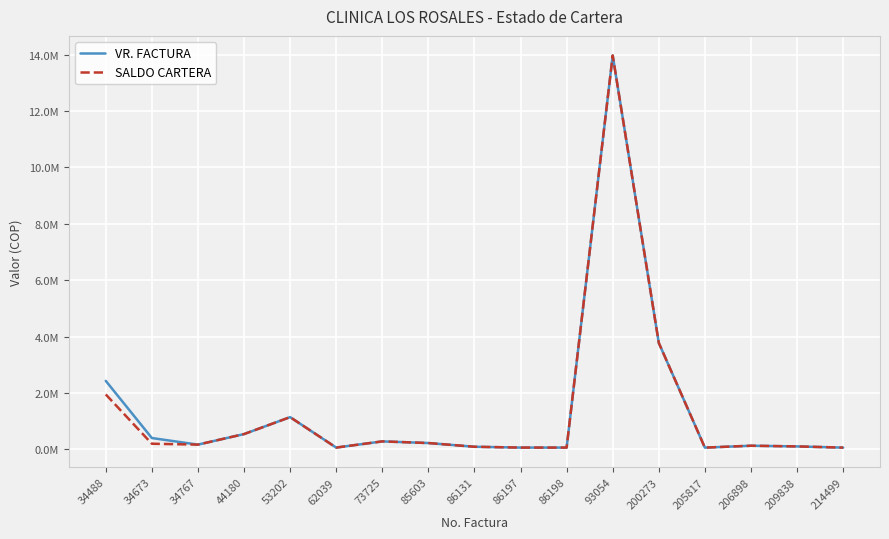

Reading right to left, list all the values displayed in this chart.

VR. FACTURA: 214499=64466	209838=106836	206898=131477	205817=64466	200273=3778451	93054=13968880	86198=65700	86197=65700	86131=94688	85603=226728	73725=285249	62039=65700	53202=1145113	44180=544144	34767=170700	34673=404179	34488=2431662
SALDO CARTERA: 214499=64466	209838=106836	206898=131477	205817=64466	200273=3778451	93054=13968880	86198=65700	86197=65700	86131=94688	85603=226728	73725=285249	62039=65700	53202=1145113	44180=544144	34767=170700	34673=202089	34488=1949995